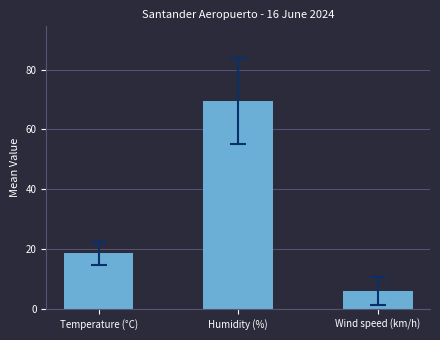

What value does the data have at Wind speed (km/h)?

6.0